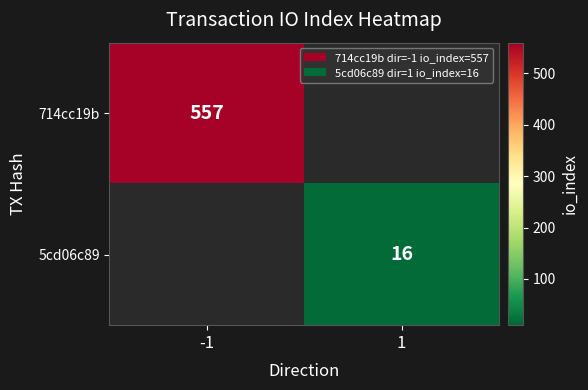

The value of 714cc19b at -1 is 557. True or false?

True